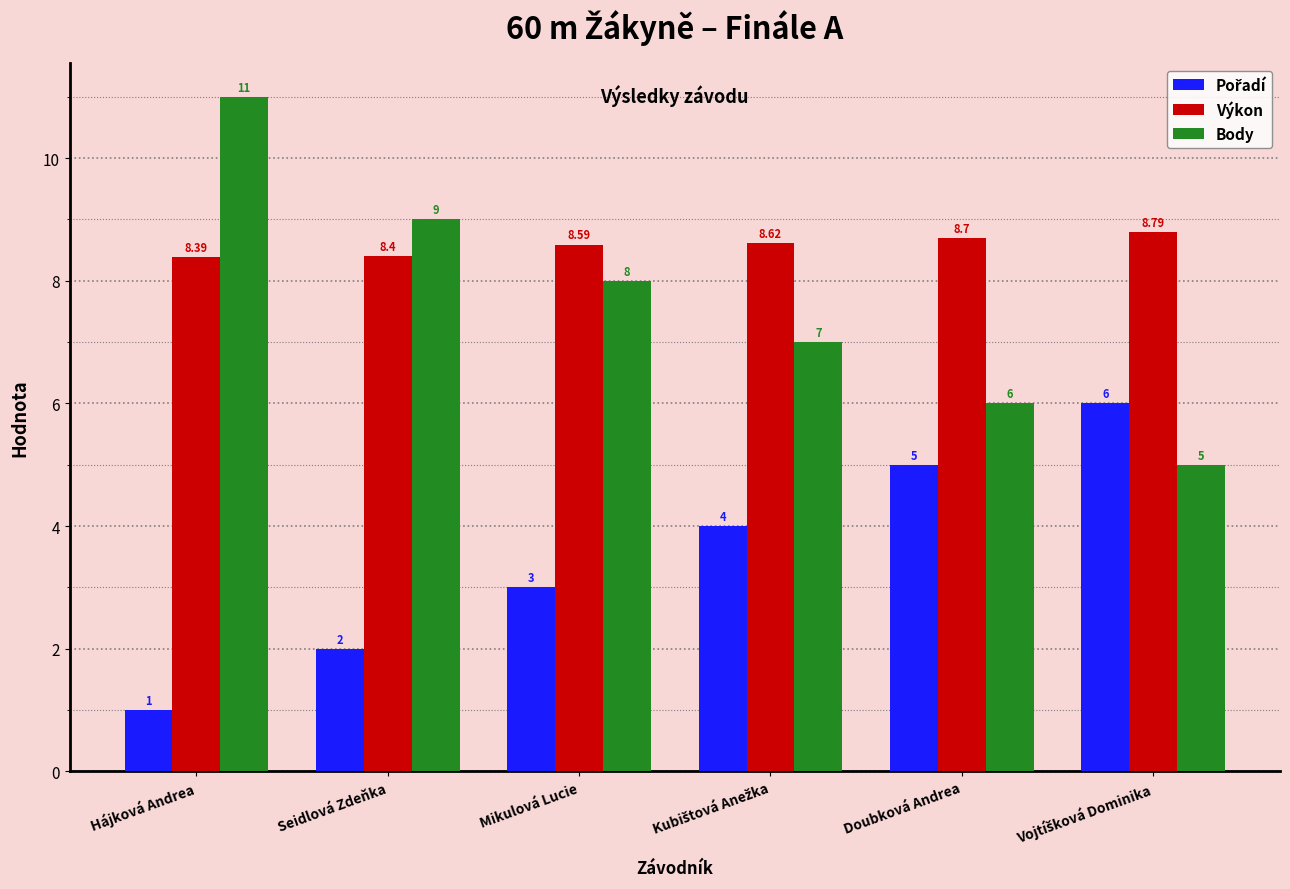

Are the bars grouped side by side (vs. stacked)?

Yes